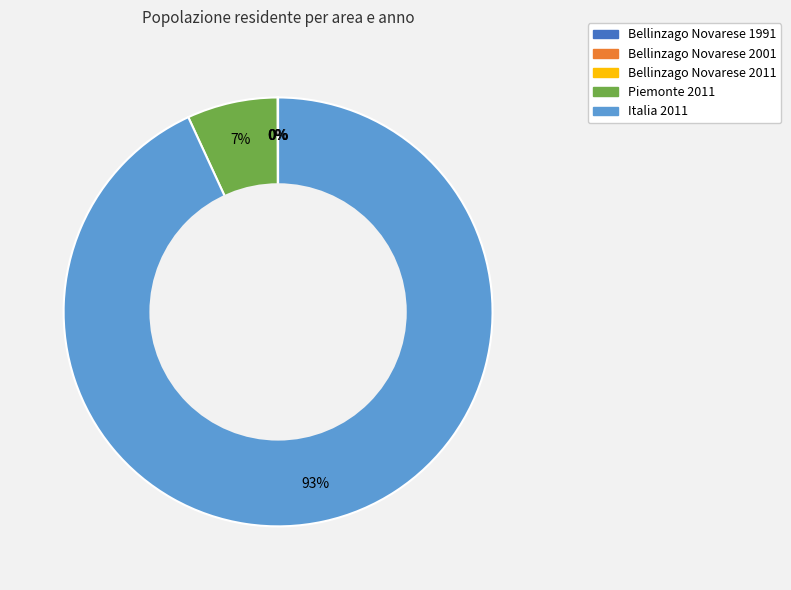

To the nearest percent, what is the average slice percentage?

20%